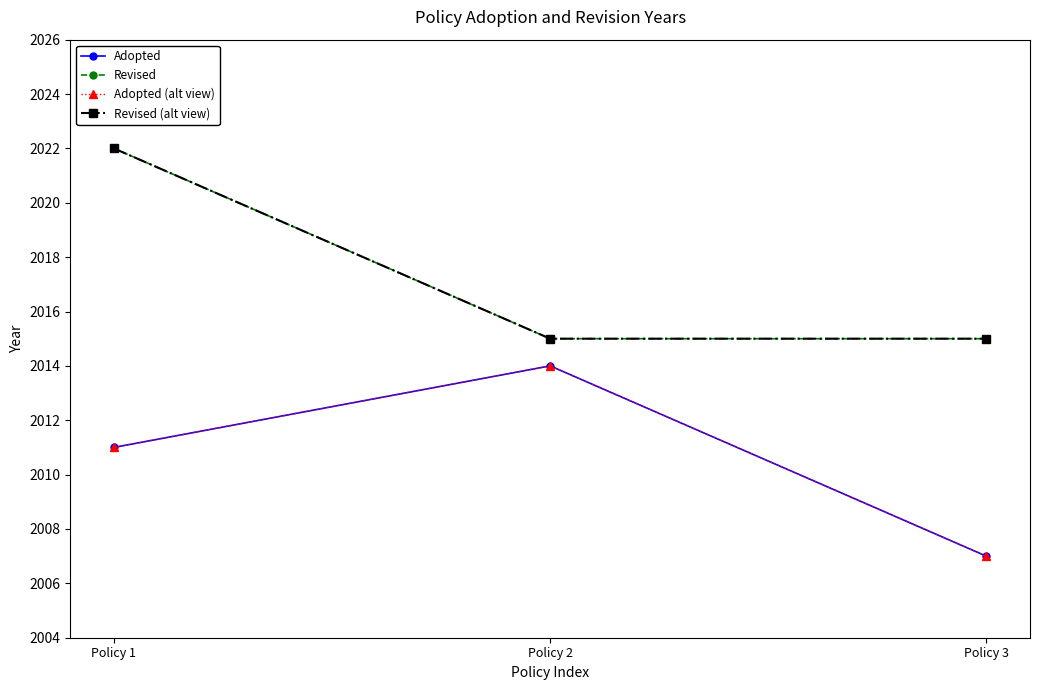

Is this an area chart (filled region under the line)?

No